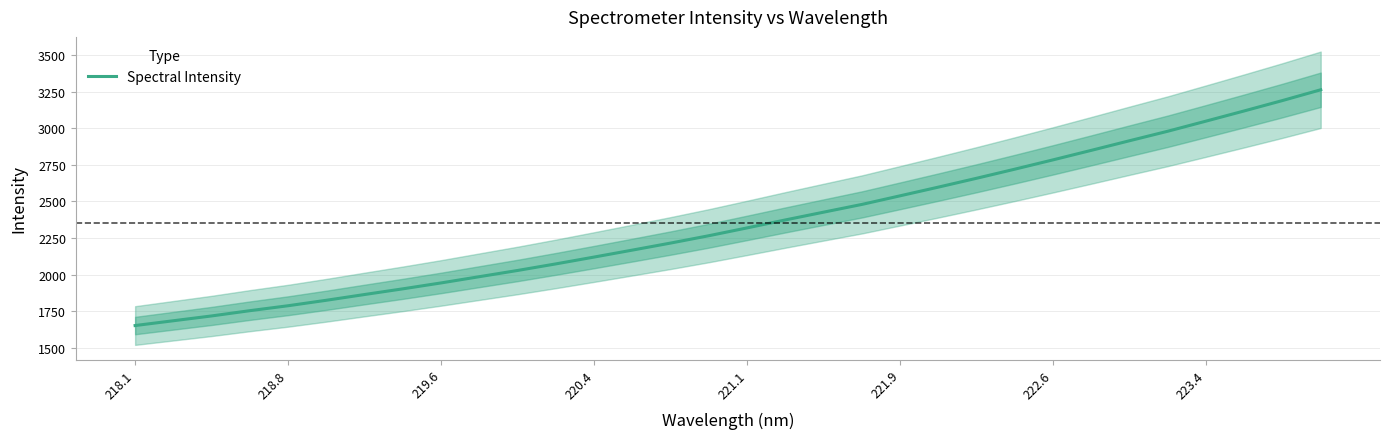

The value at 221.9 is 3585.6. True or false?

False